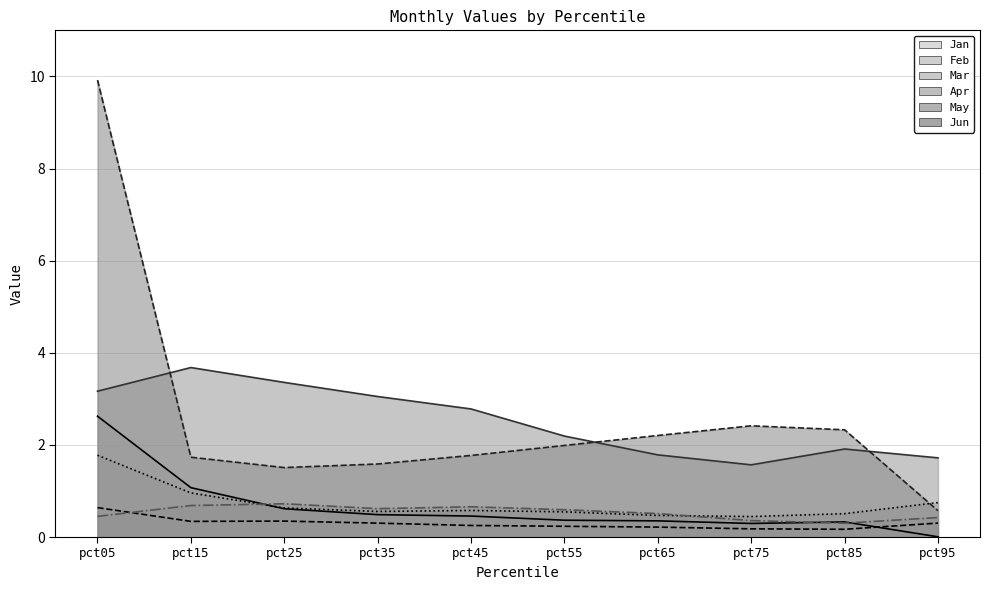

Is it true that Feb equals 0.6 at pct05?

True